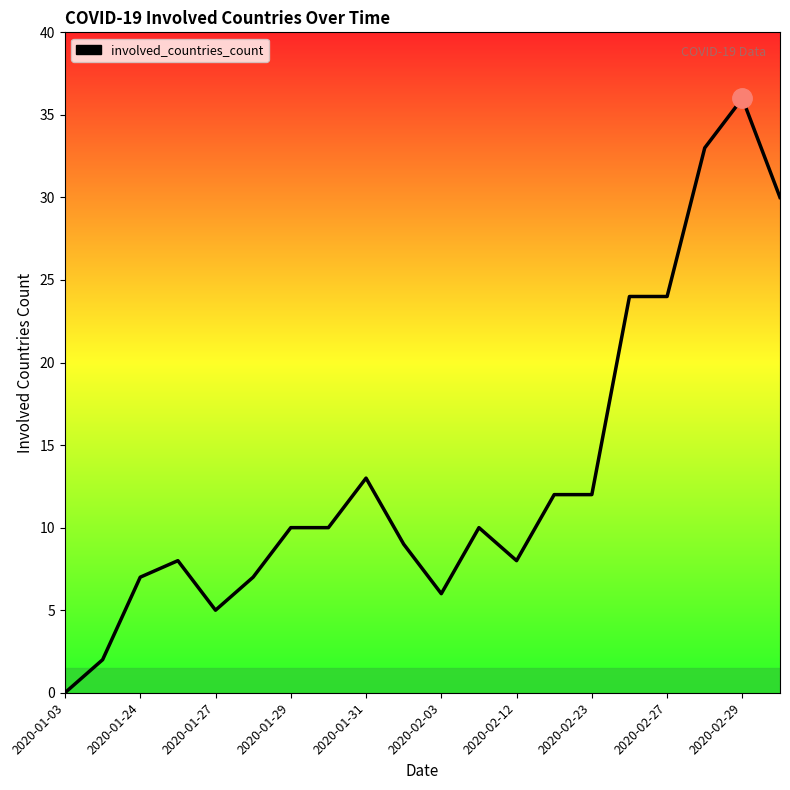

What is the difference between the maximum and minimum values?

36